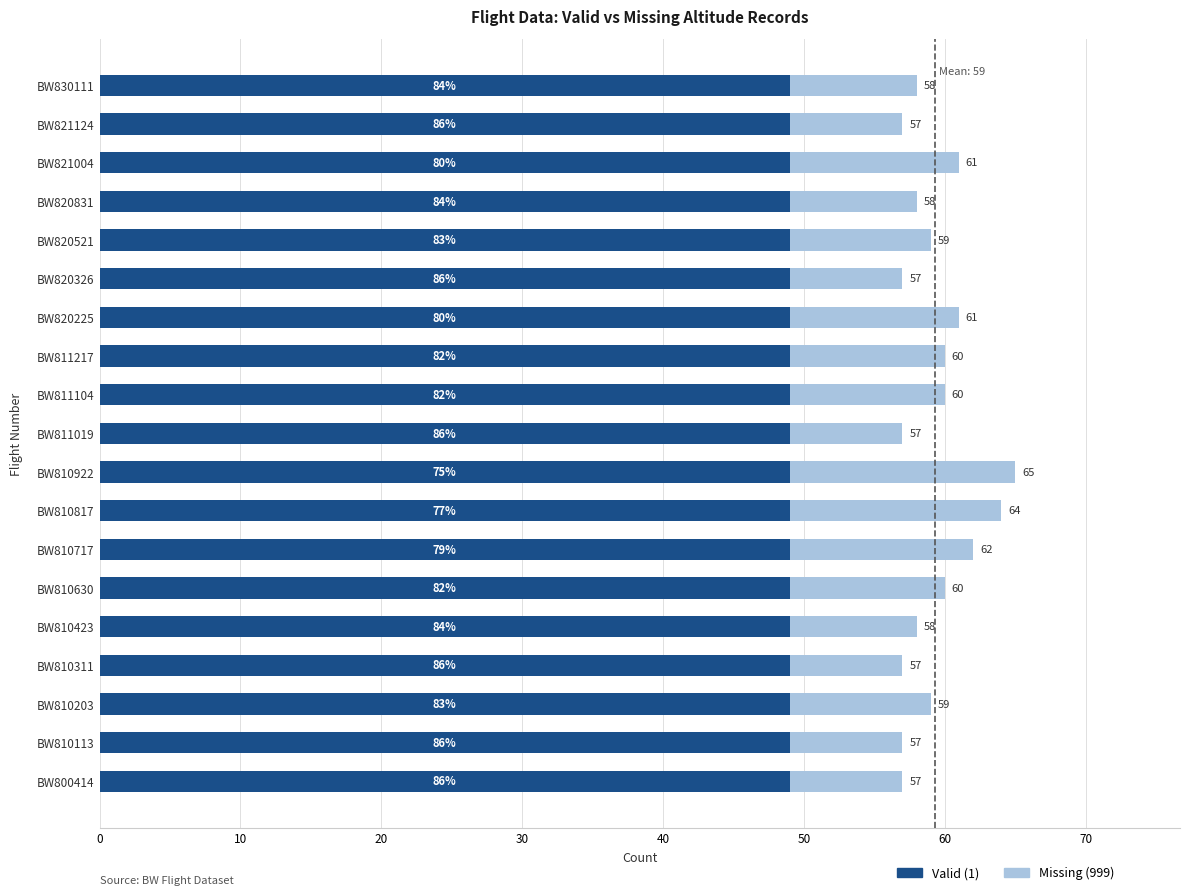

What are all the series names shown in the legend?

Valid (1), Missing (999)